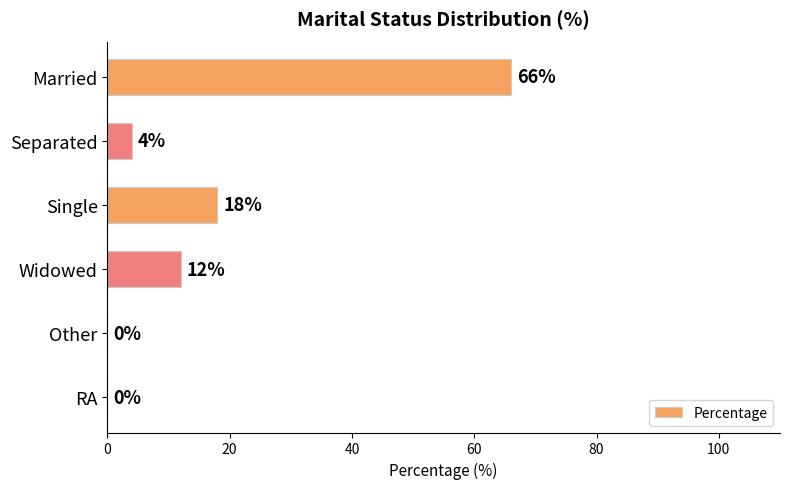

How many series are shown in this chart?

1